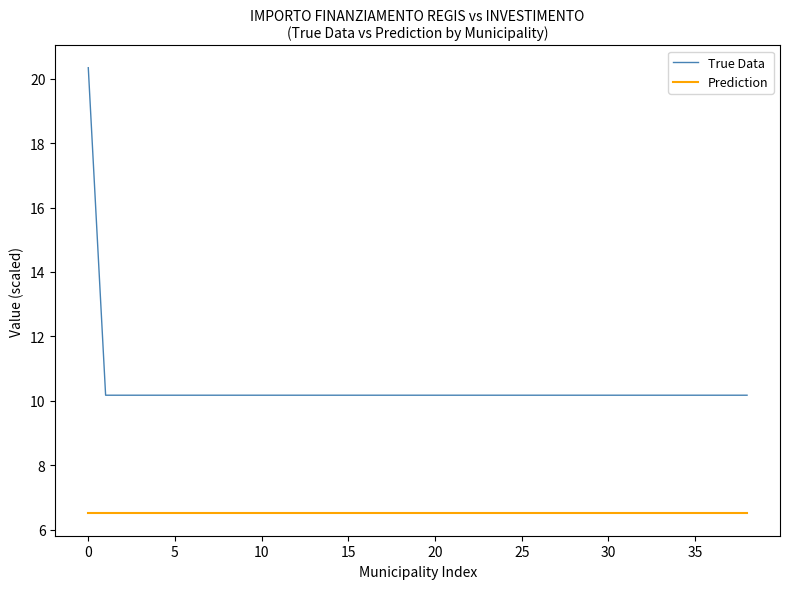

What is the minimum value shown in the chart?

6.5